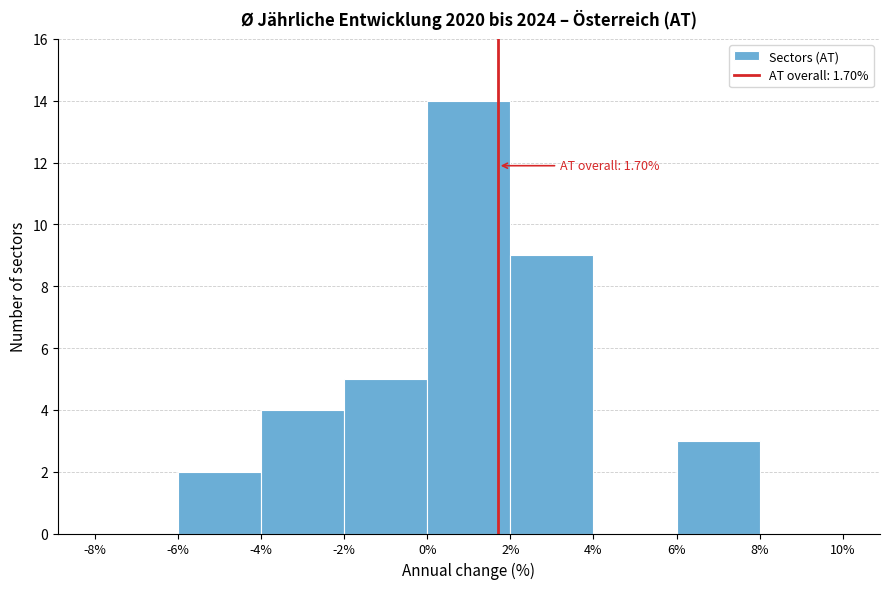

Over which range of the x-axis is the bar tallest?

0% to 2%